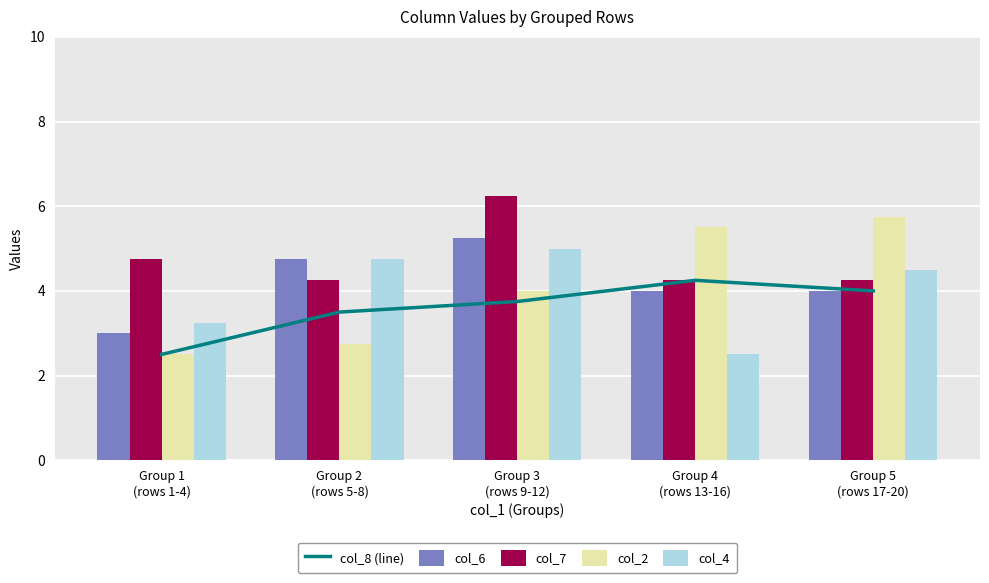

How many series are shown in this chart?

5